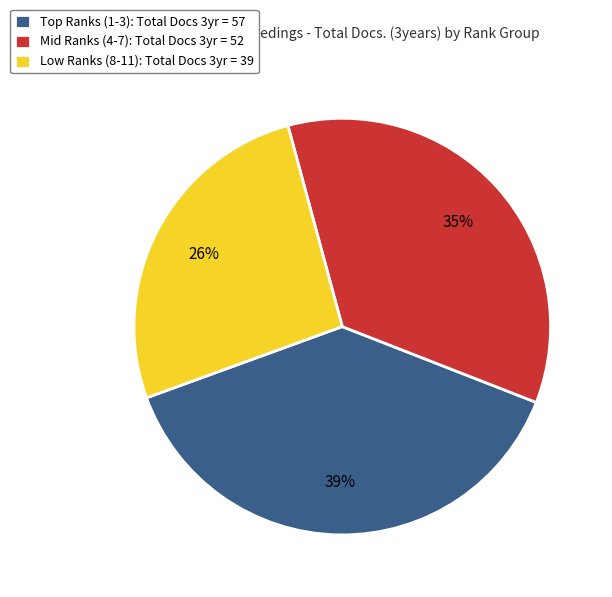

How many slices are in this pie chart?

3